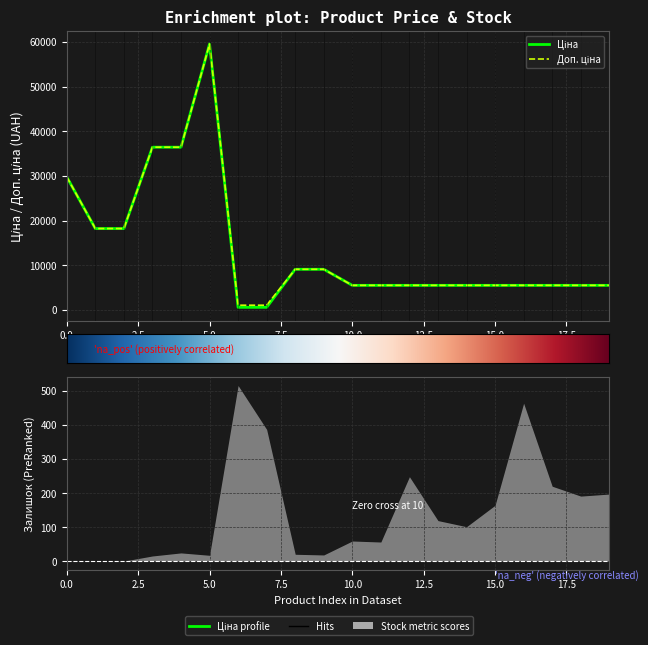

What is the value of the Доп. ціна point at the 7th from the left?

1048.0